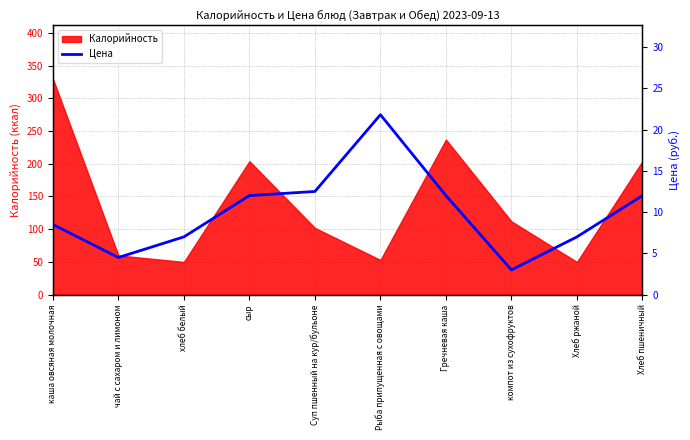

What is the smallest value displayed?

3.0